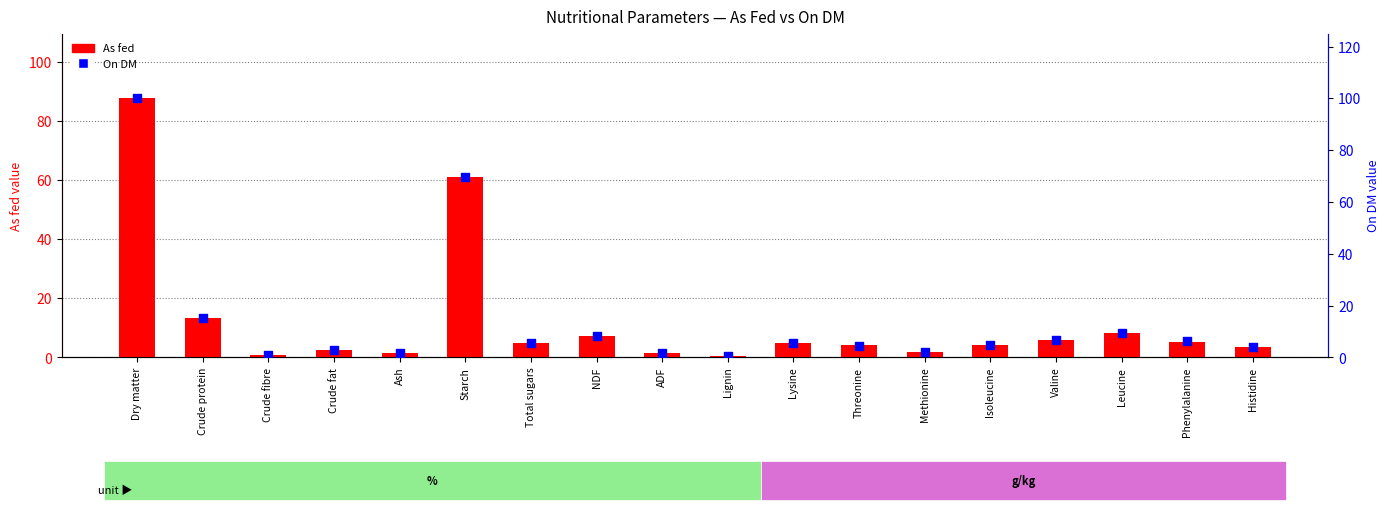

At which category is the sum across all series the highest?

Dry matter